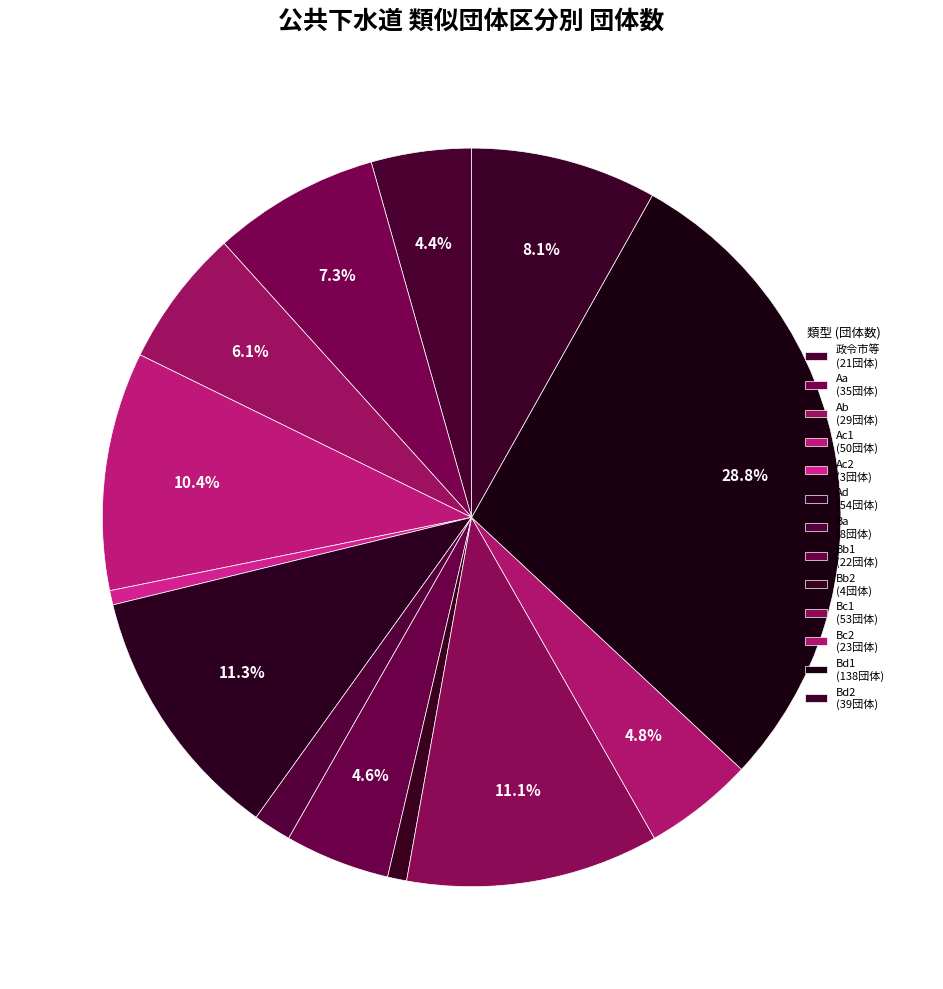

Does 政令市等 represent more than half of the total?

No